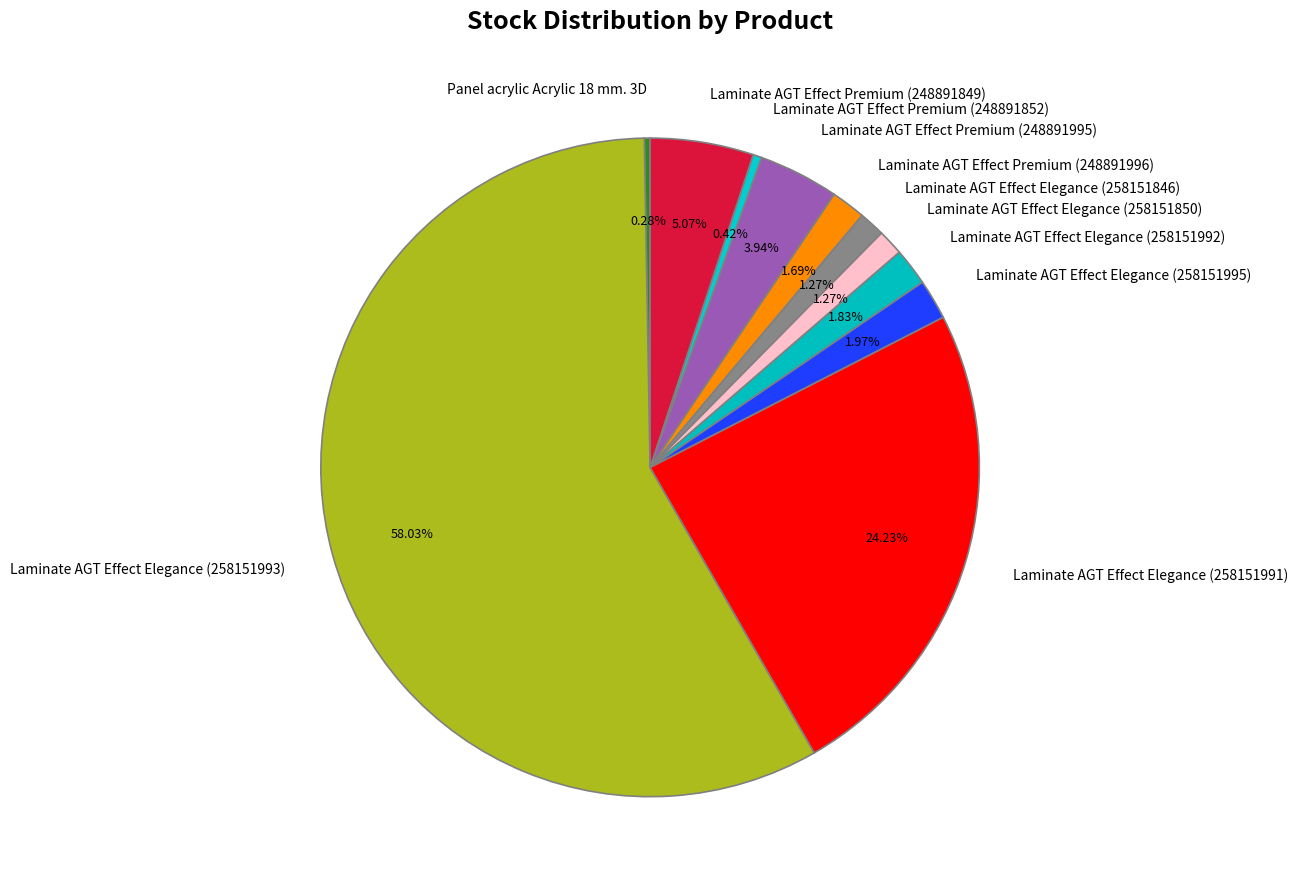

Is Laminate AGT Effect Elegance (258151993) the majority of the pie?

Yes